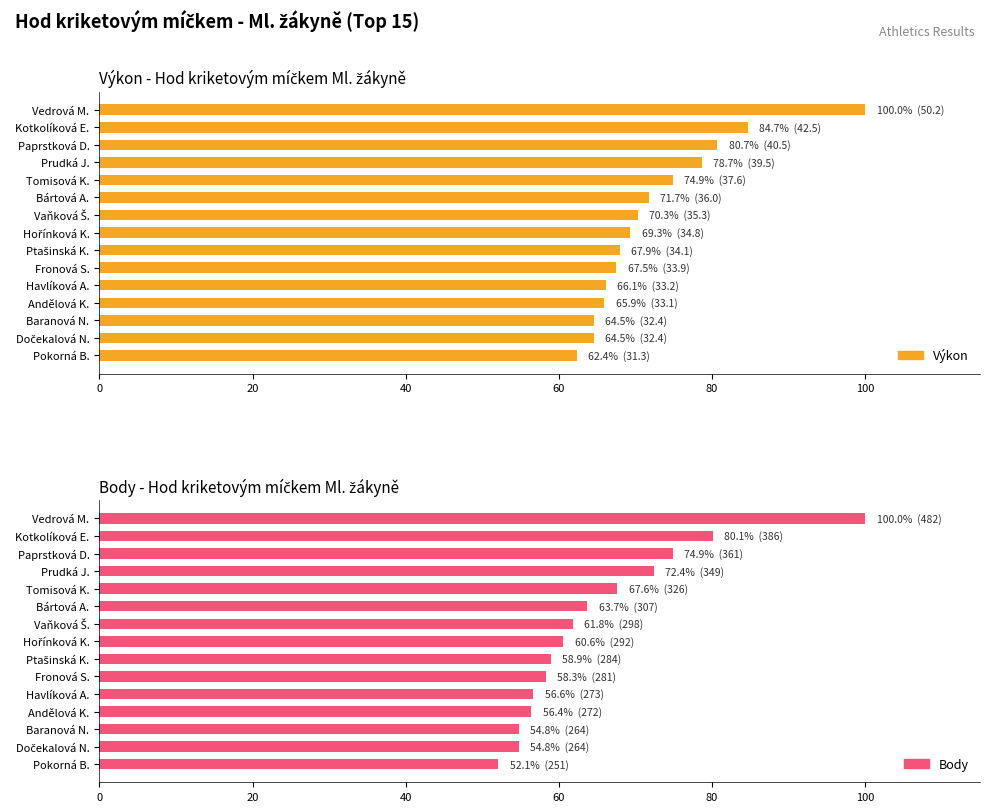

Which has a higher value, Andělová K. or Tomisová K.?

Tomisová K.